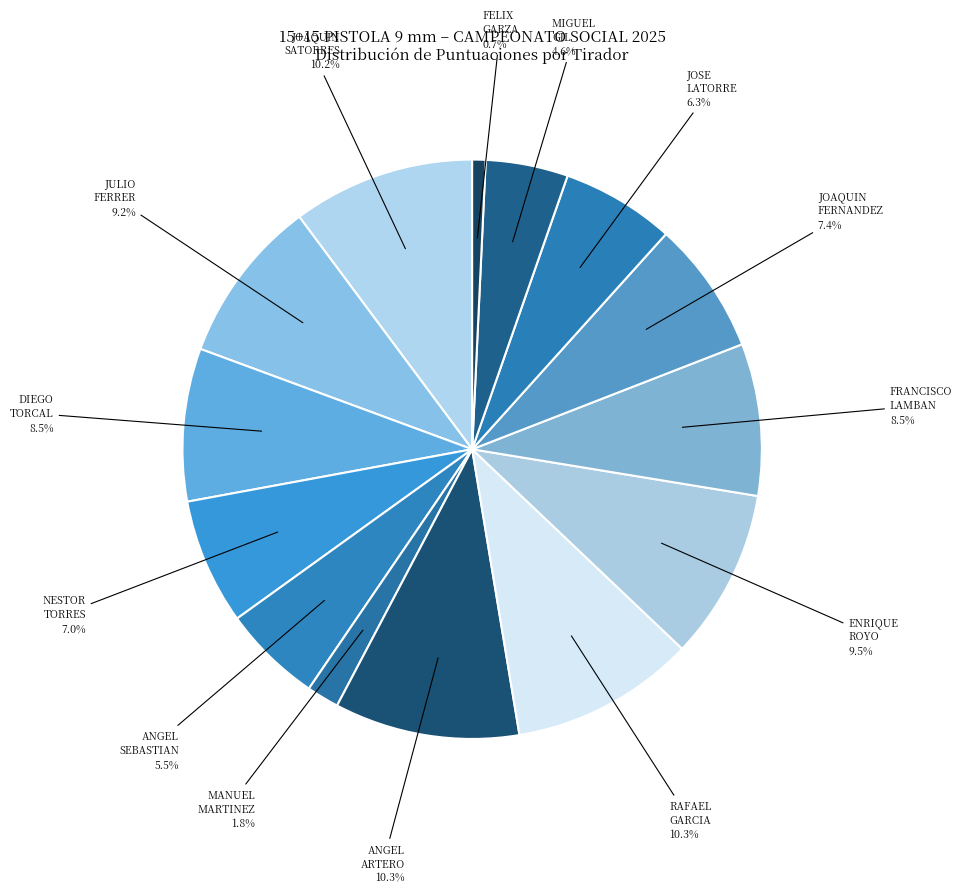

Which category has the biggest portion of the pie?

ANGEL CEBOLLERO ARTERO